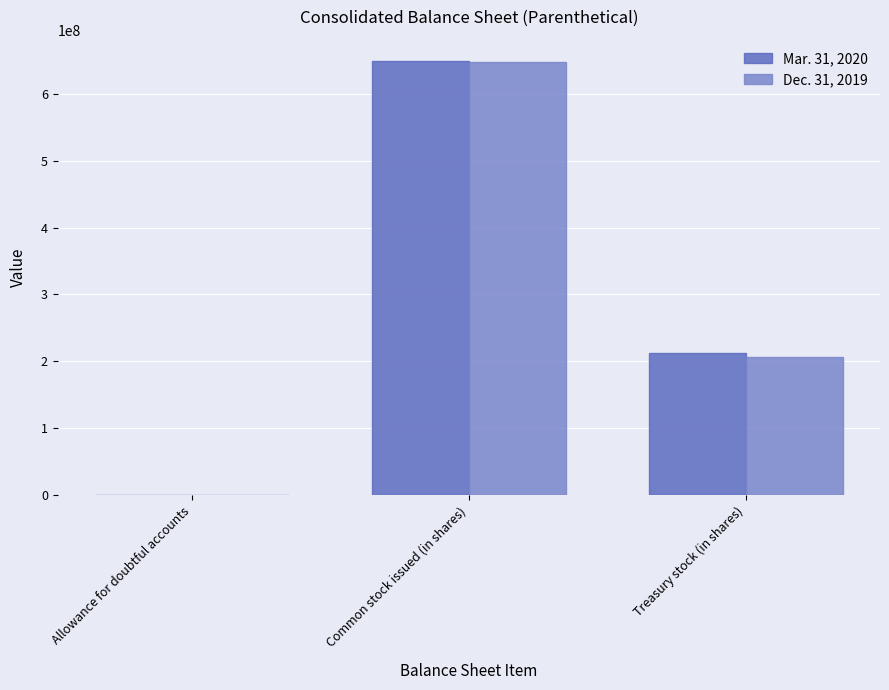

What is the sum of all Dec. 31, 2019 values?

853807480